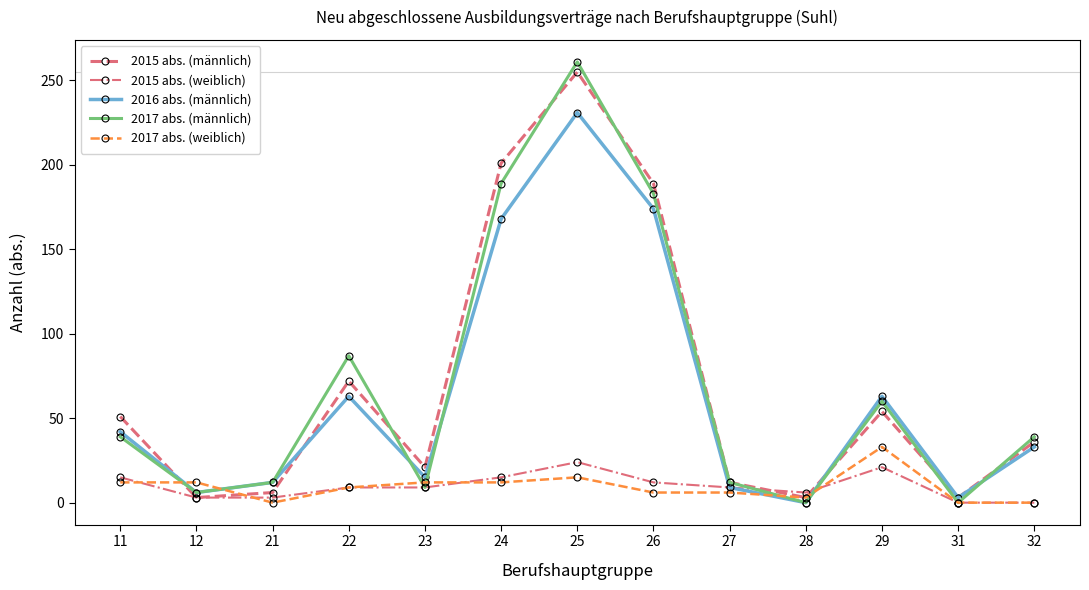

Where is the first local minimum for 2017 abs. (männlich)?

12